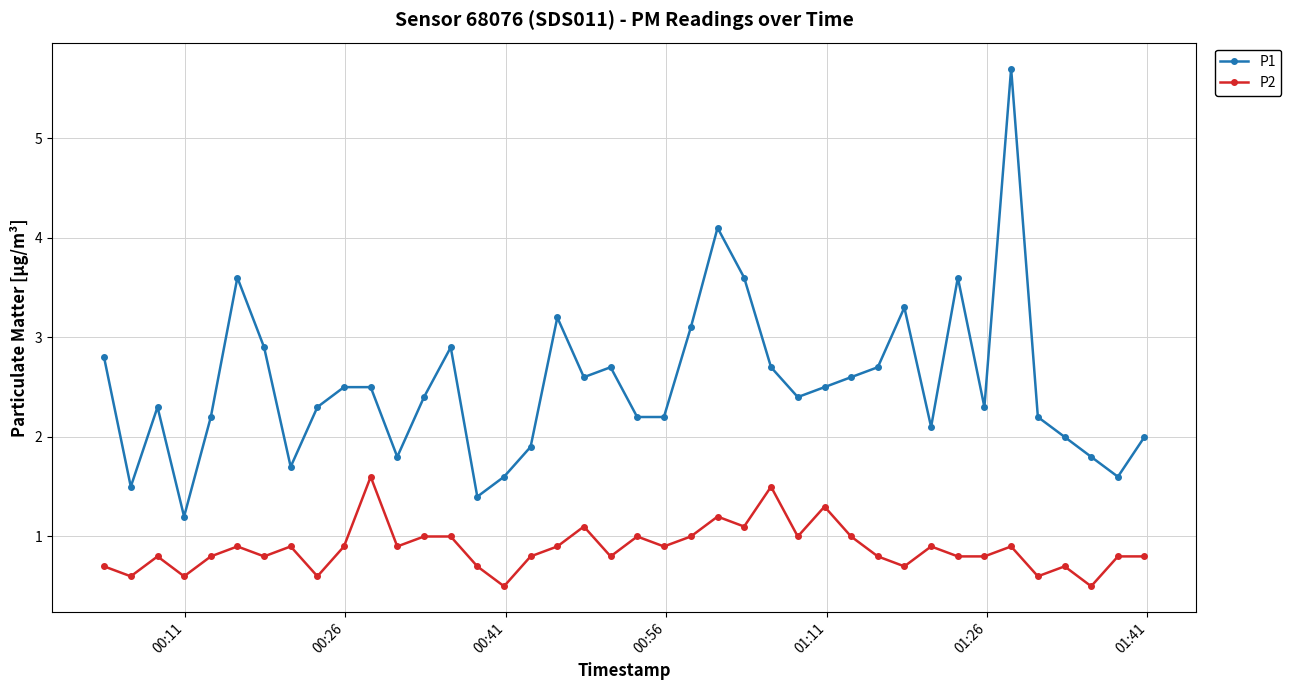

How many data points does each series have?

40